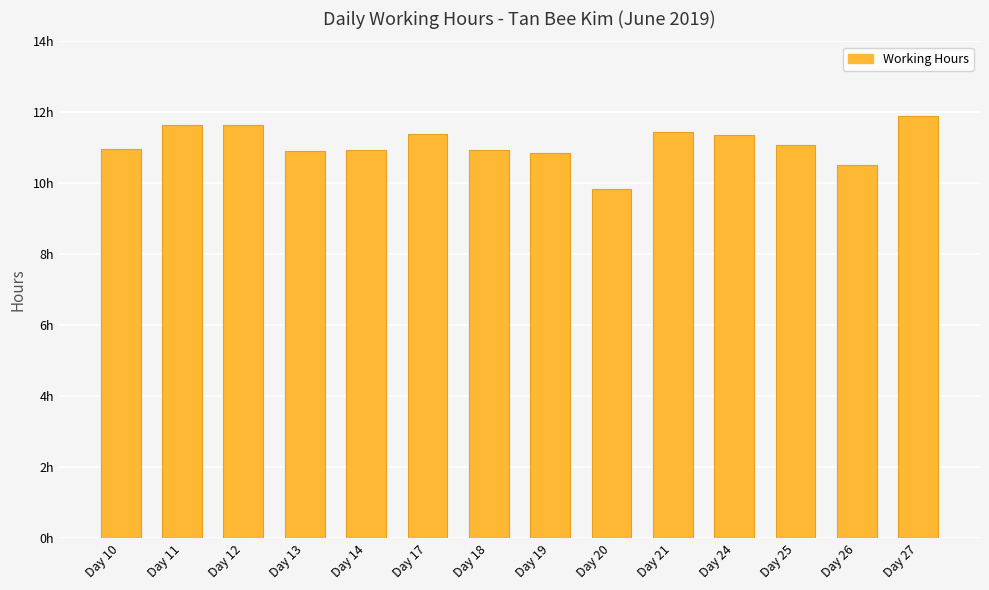

Rank the categories by value from highest to lowest.

Day 27, Day 11, Day 12, Day 21, Day 17, Day 24, Day 25, Day 10, Day 14, Day 18, Day 13, Day 19, Day 26, Day 20